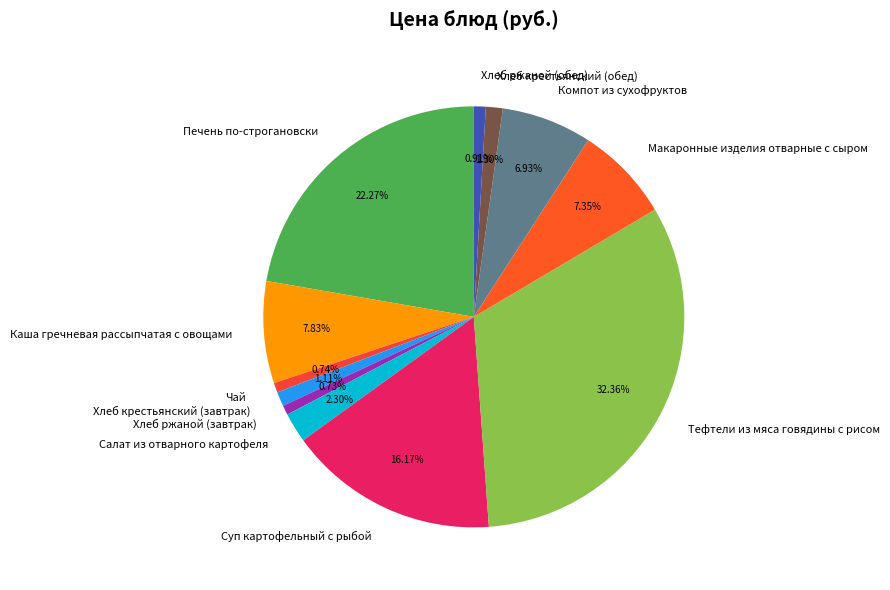

Is Салат из отварного картофеля the majority of the pie?

No